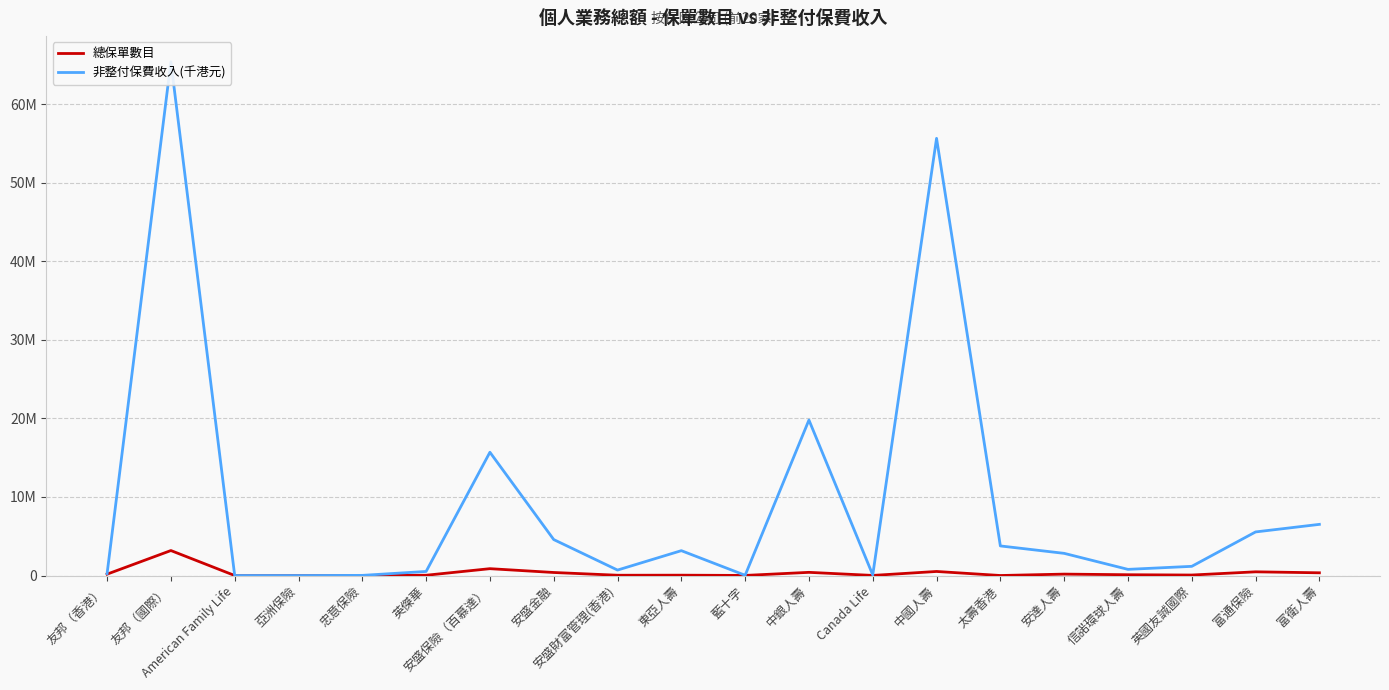

What is the label of the 20th point from the left?

富衛人壽